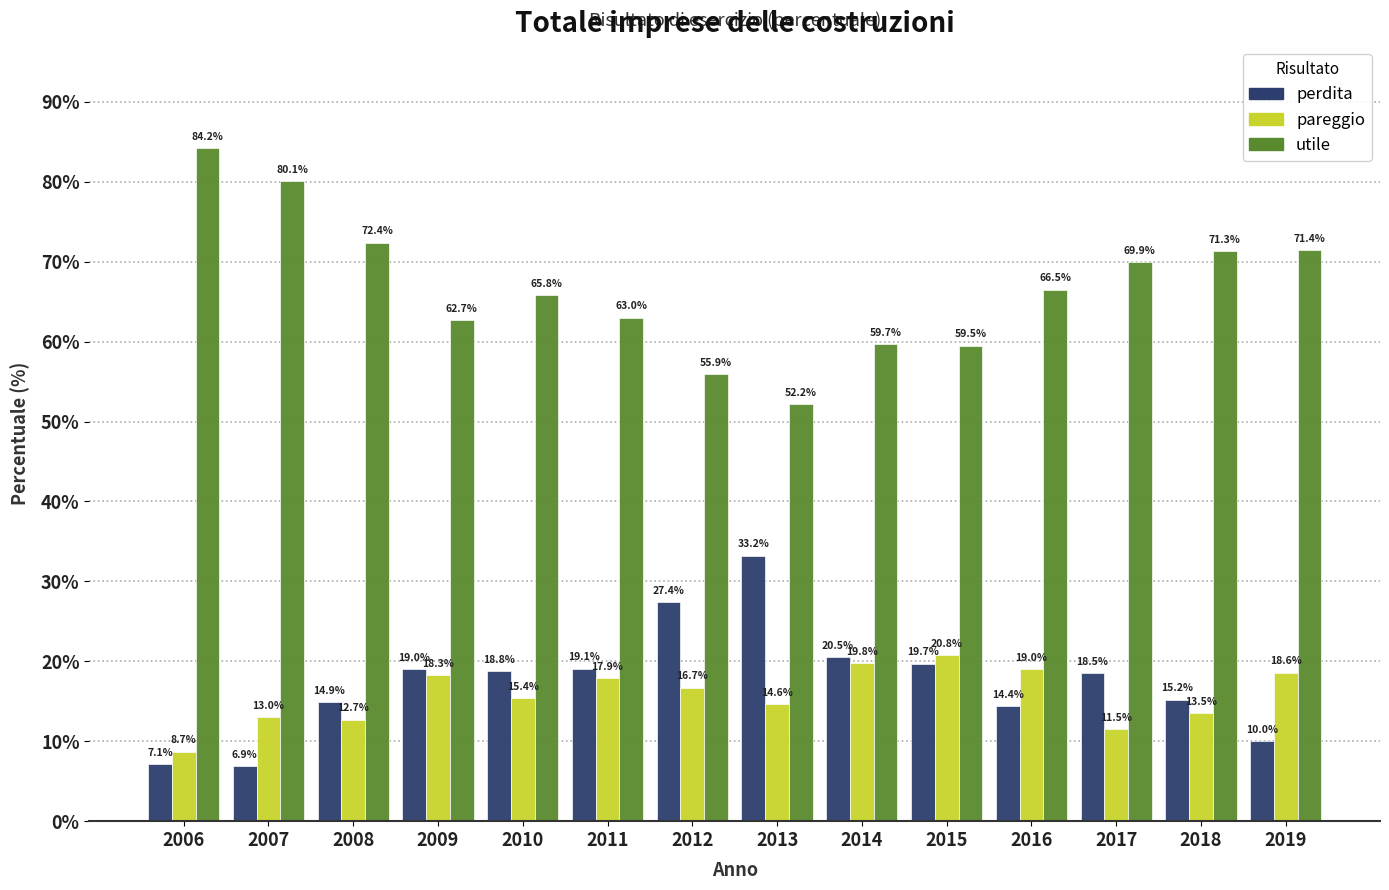

Reading right to left, transcribe all the data shown in this chart.

perdita: 10.0	15.2	18.5	14.4	19.7	20.5	33.2	27.4	19.1	18.8	19.0	14.9	6.9	7.1
pareggio: 18.6	13.5	11.5	19.0	20.8	19.8	14.6	16.7	17.9	15.4	18.3	12.7	13.0	8.7
utile: 71.4	71.3	69.9	66.5	59.5	59.7	52.2	55.9	63.0	65.8	62.7	72.4	80.1	84.2